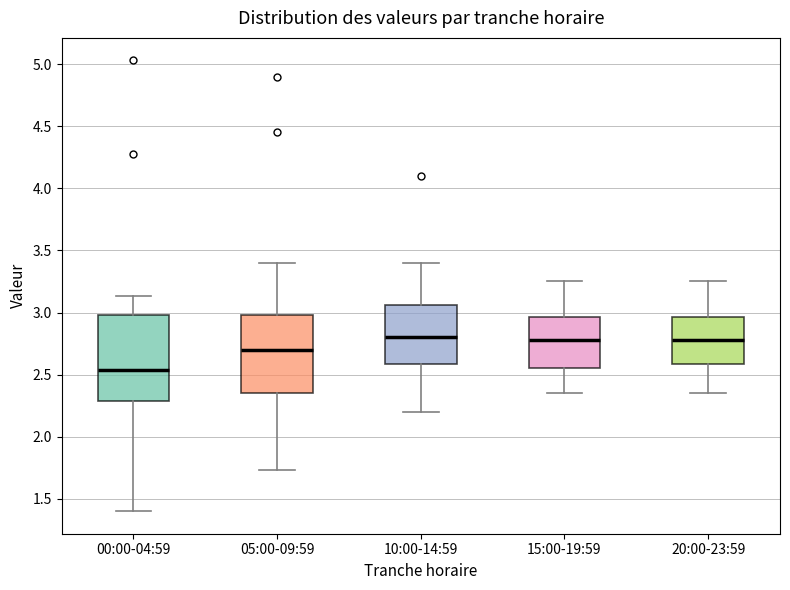

Where does the lower whisker of the box for 10:00-14:59 end on the y-axis? The values are not printed on the chart, so give them approximately, as read against the axis.

2.20